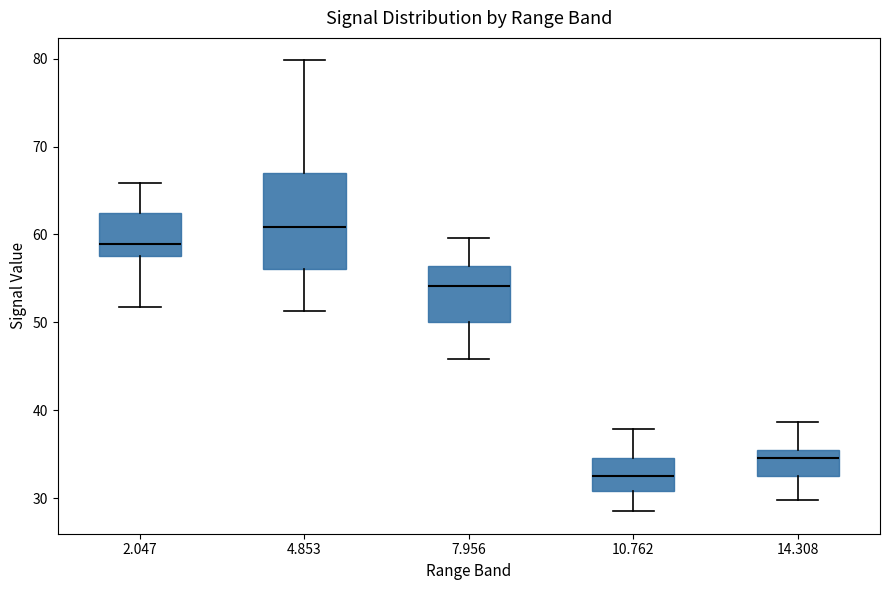

Comparing the boxes themselves (not the whiskers), which one is the tallest?

4.853